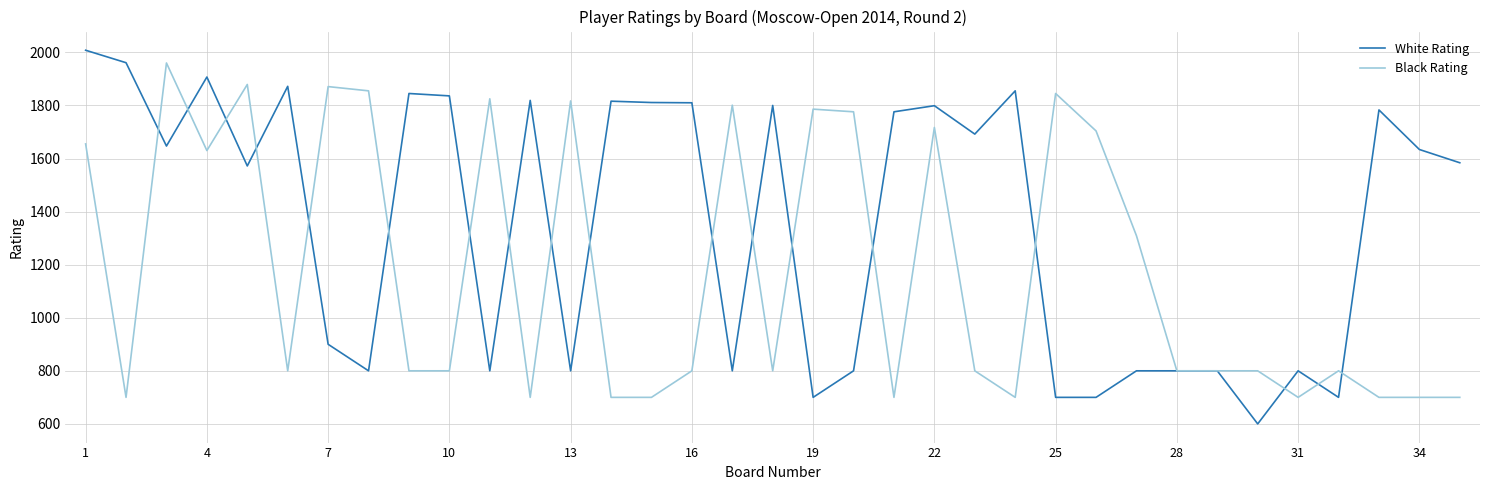

List the series in order of their overall mean, highest first.

White Rating, Black Rating